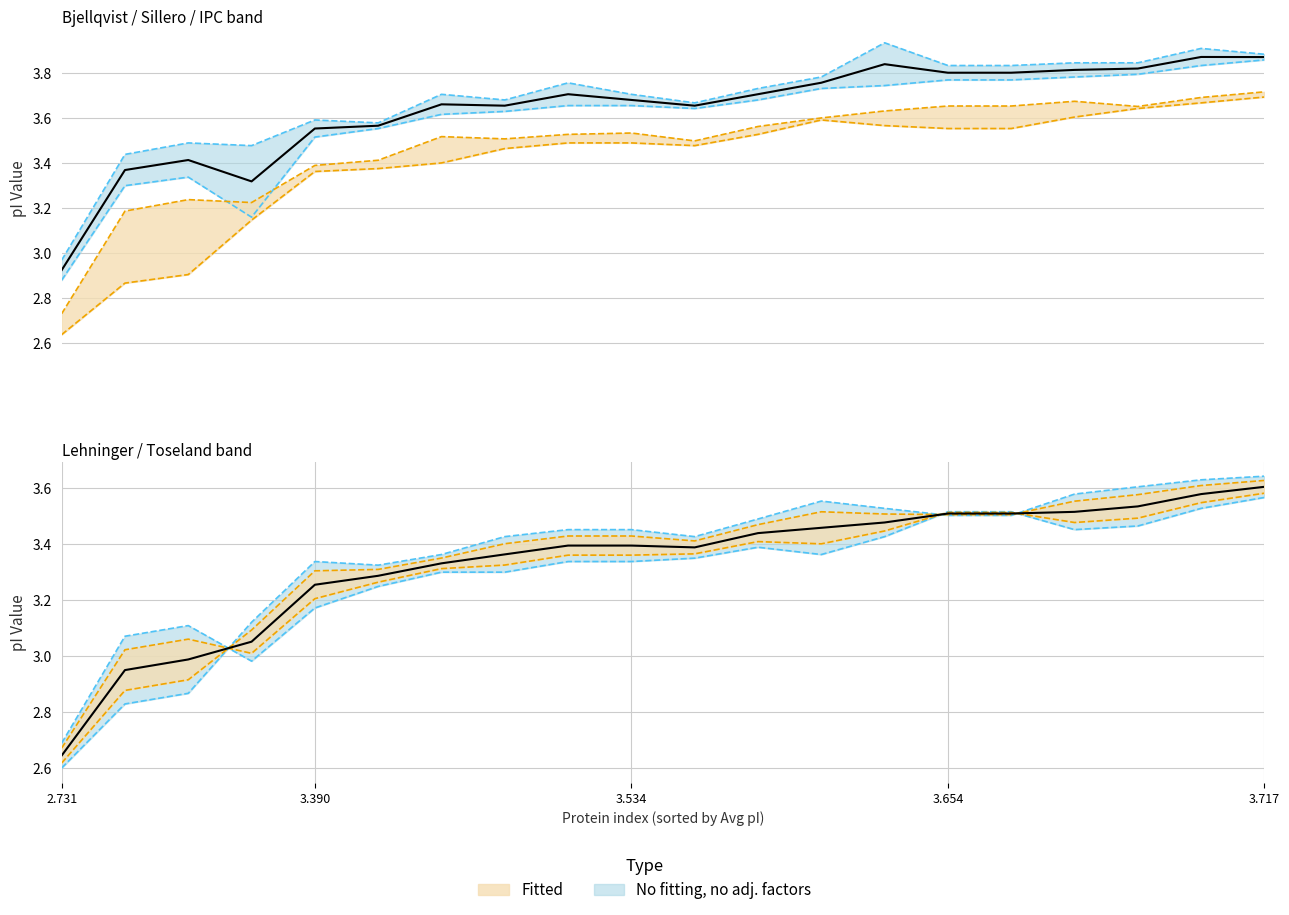

Count the number of data series in this chart.

6